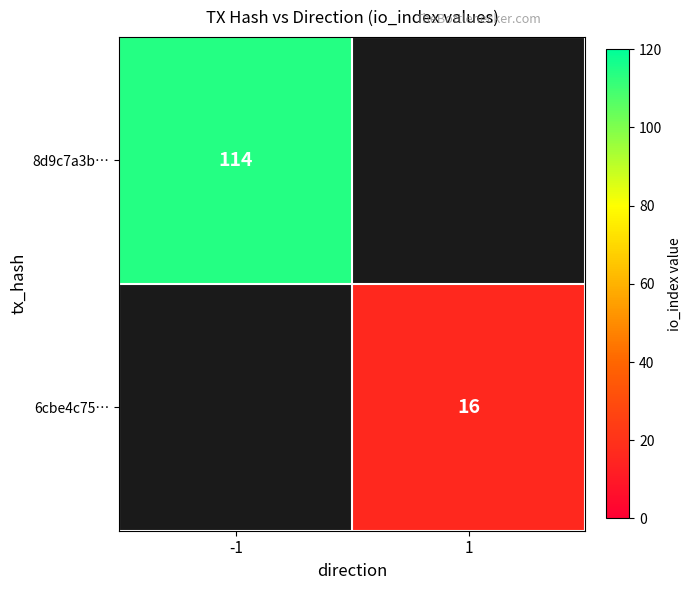

At how many categories does at least one series exceed 54?

1